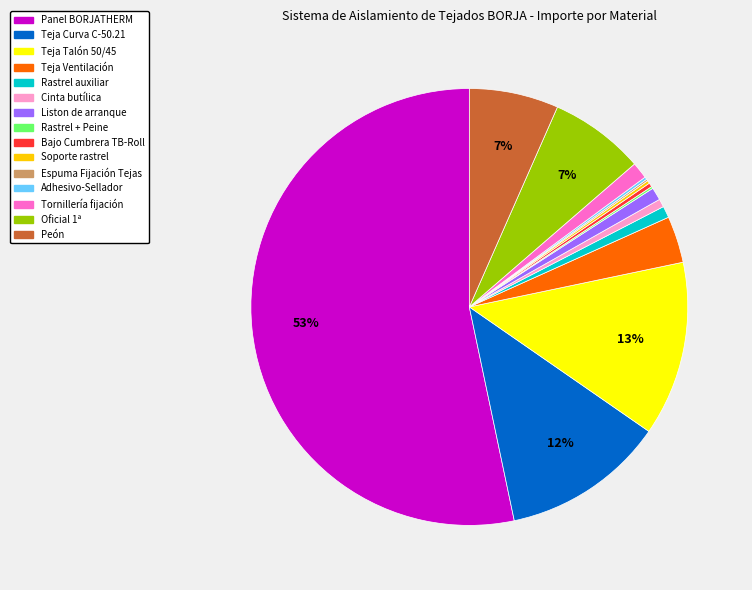

To the nearest percent, what portion does Rastrel auxiliar represent?

1%